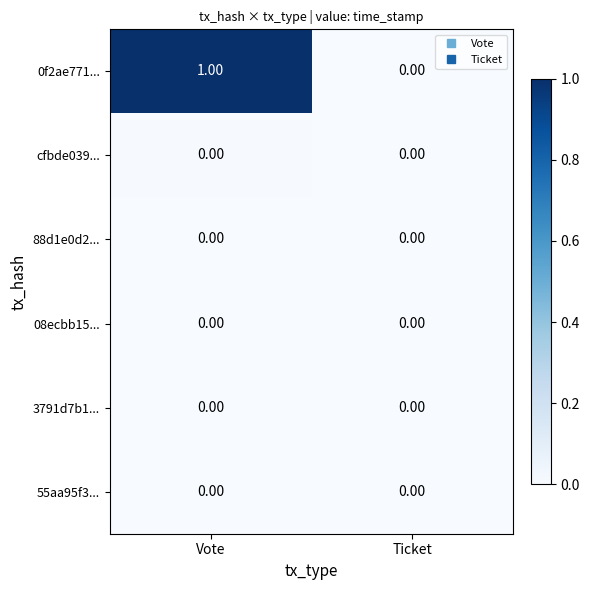

Which series changed the most between Vote and Ticket?

0f2ae771...